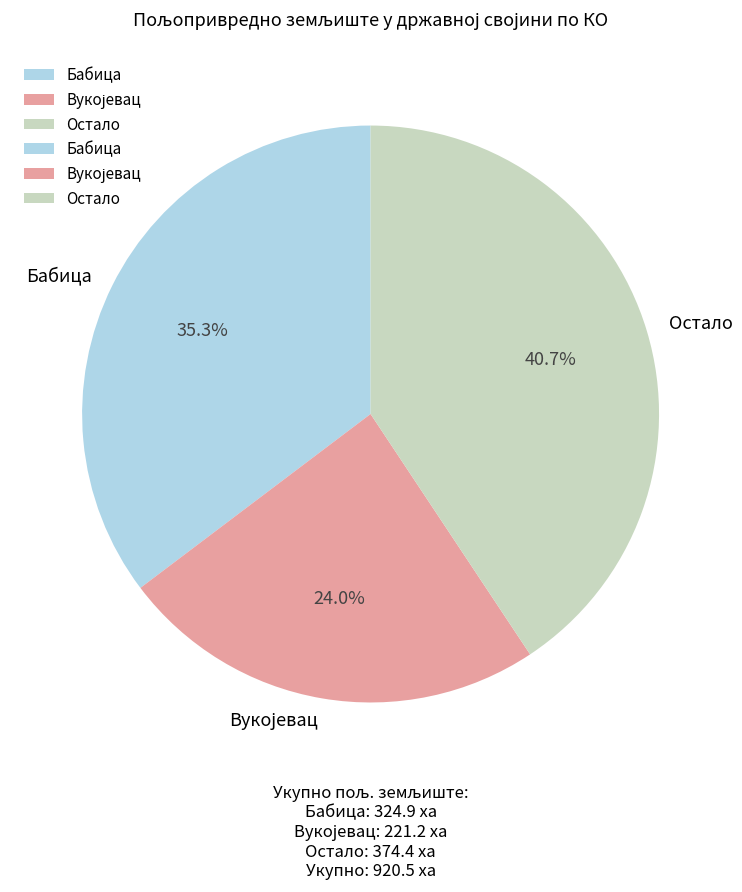

Count the number of slices in the pie.

3